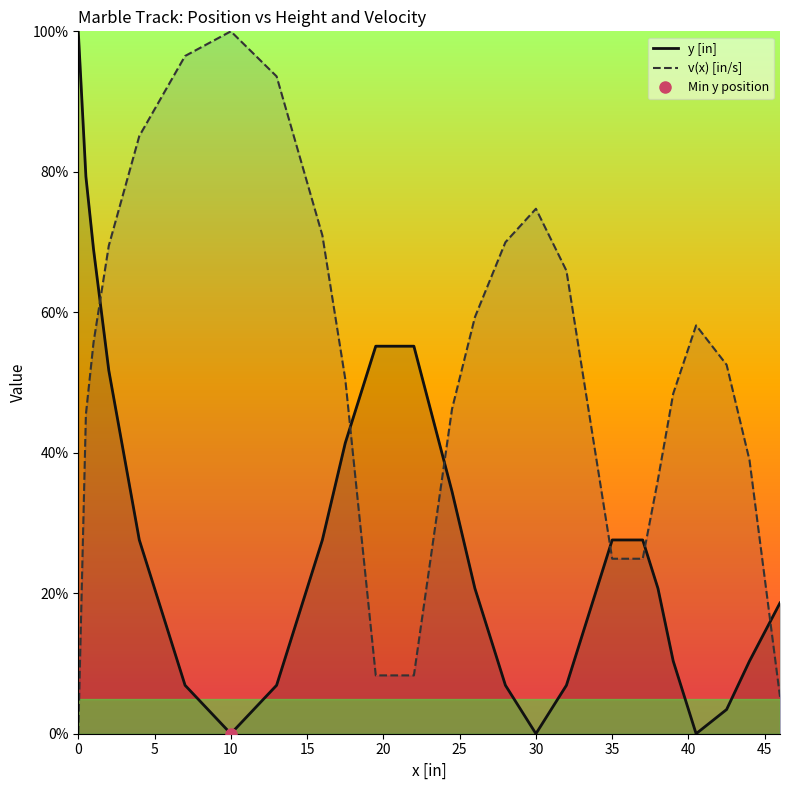

Which category has the highest value in the v(x) [in/s] series?

10